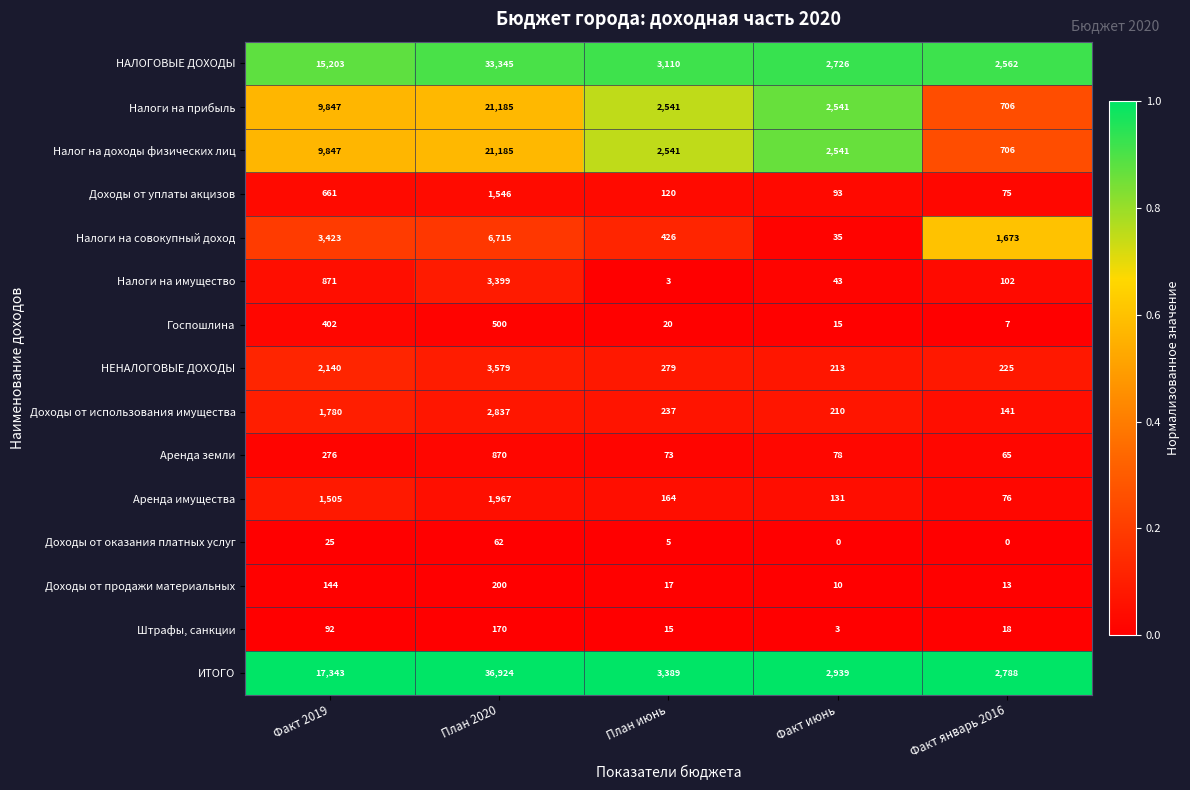

How many data points does each series have?

5